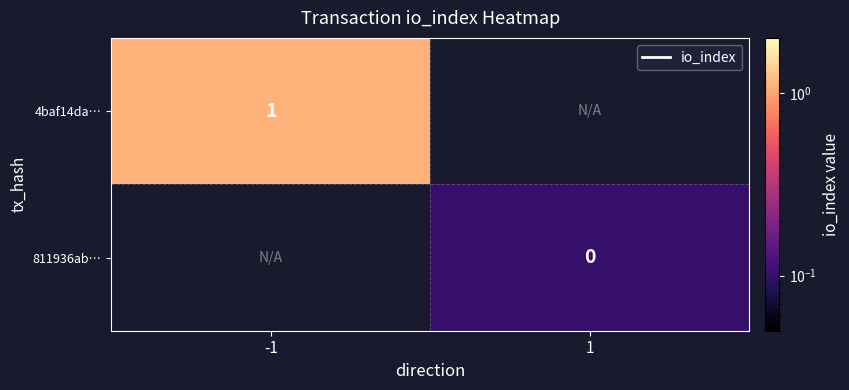

Which has a higher value, 1 or -1?

-1